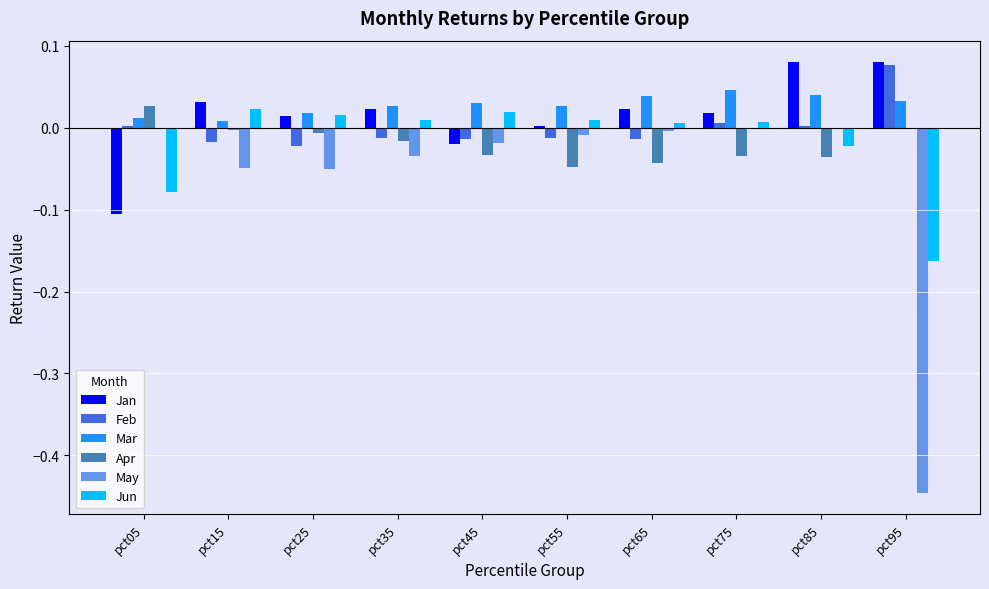

How many categories are shown in the chart?

10